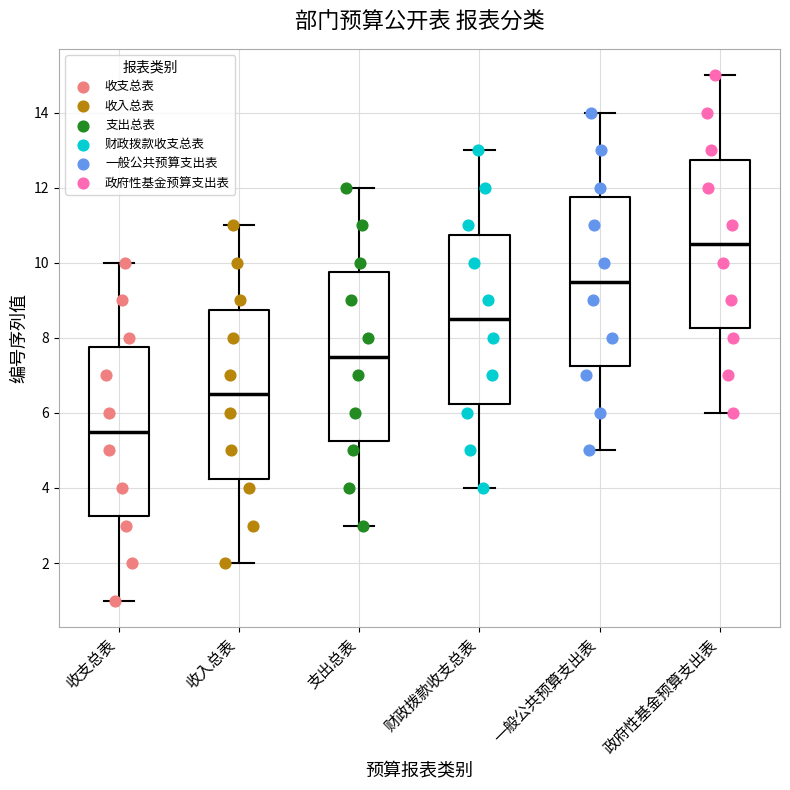

Where does the median line of the box for 支出总表 sit on the y-axis? The values are not printed on the chart, so give them approximately, as read against the axis.

7.6